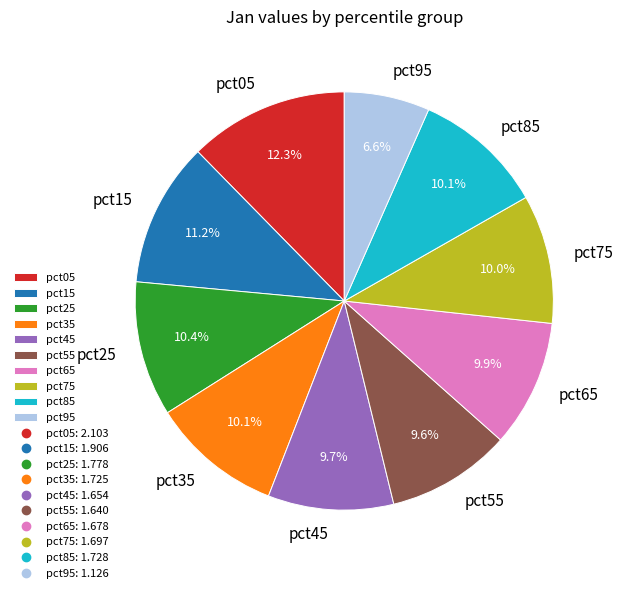

How many segments does this pie chart have?

10